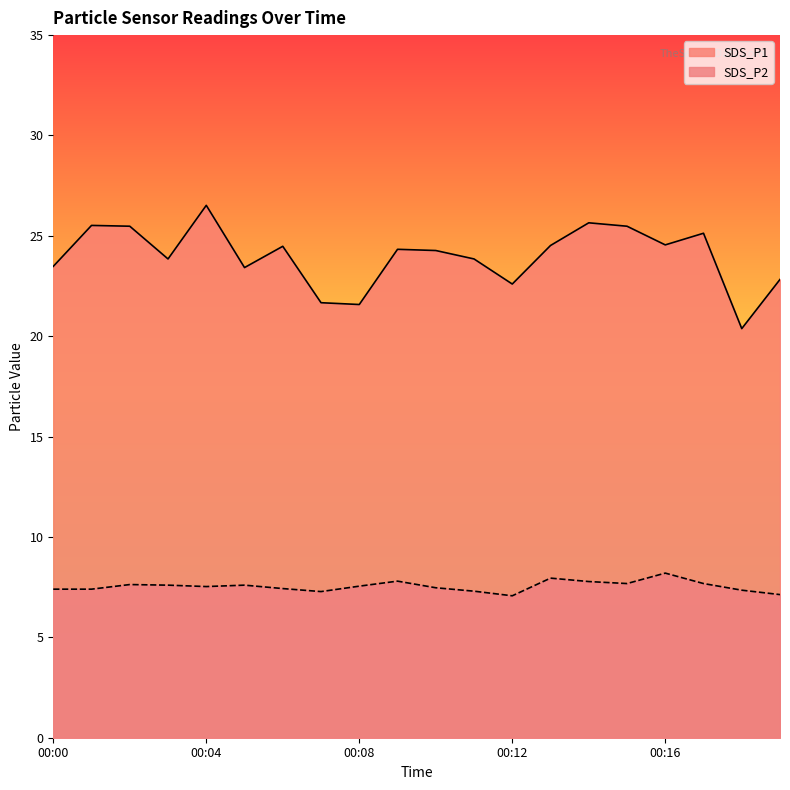

At which category does the chart reach its peak across all series?

00:04